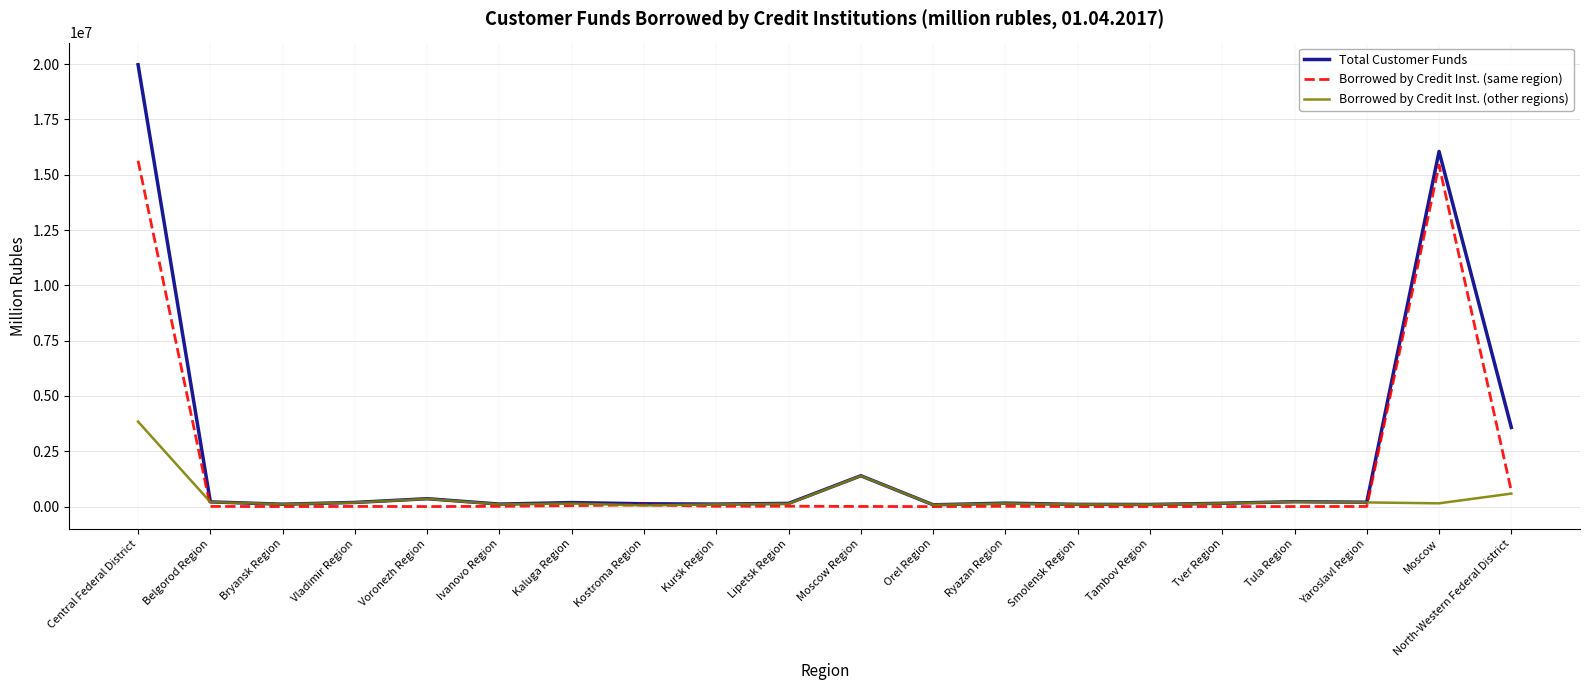

Which series has the widest spread of values?

Total Customer Funds